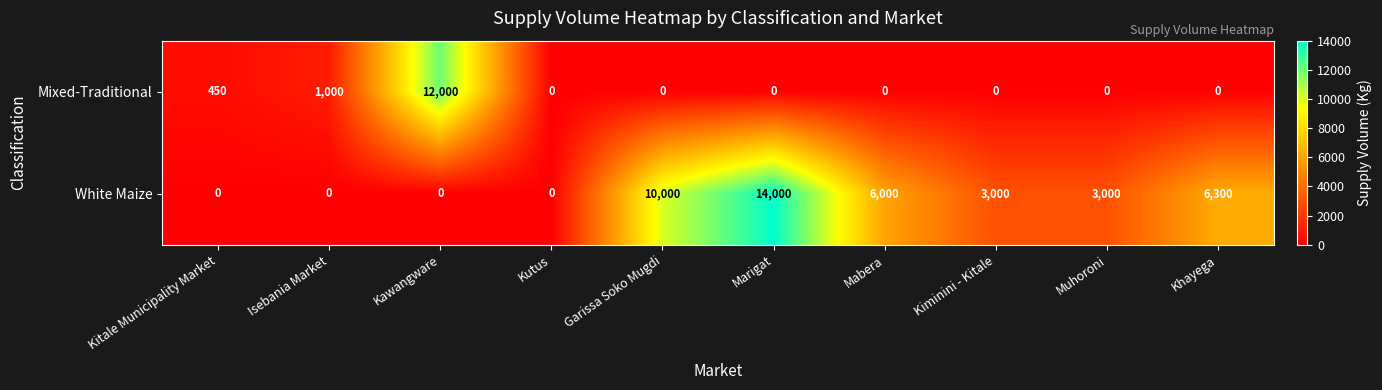

Which series has the largest range (max minus min)?

White Maize